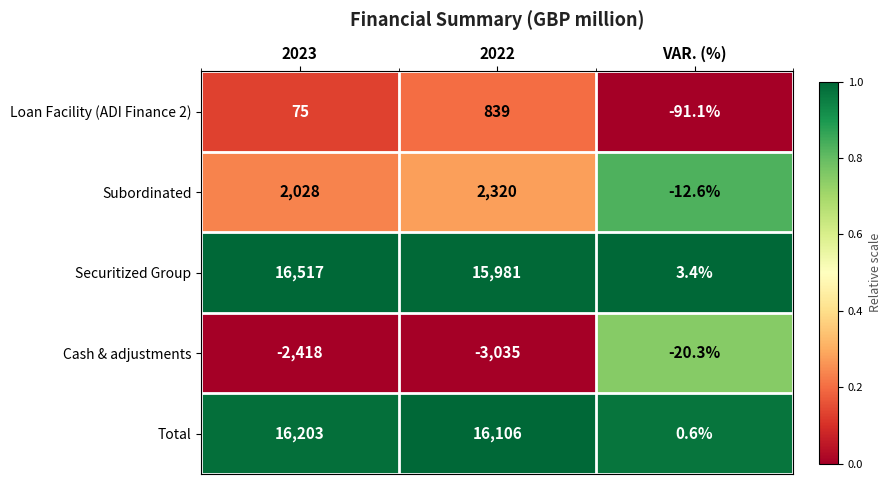

Is it true that Loan Facility (ADI Finance 2) equals 839.0 at 2022?

True